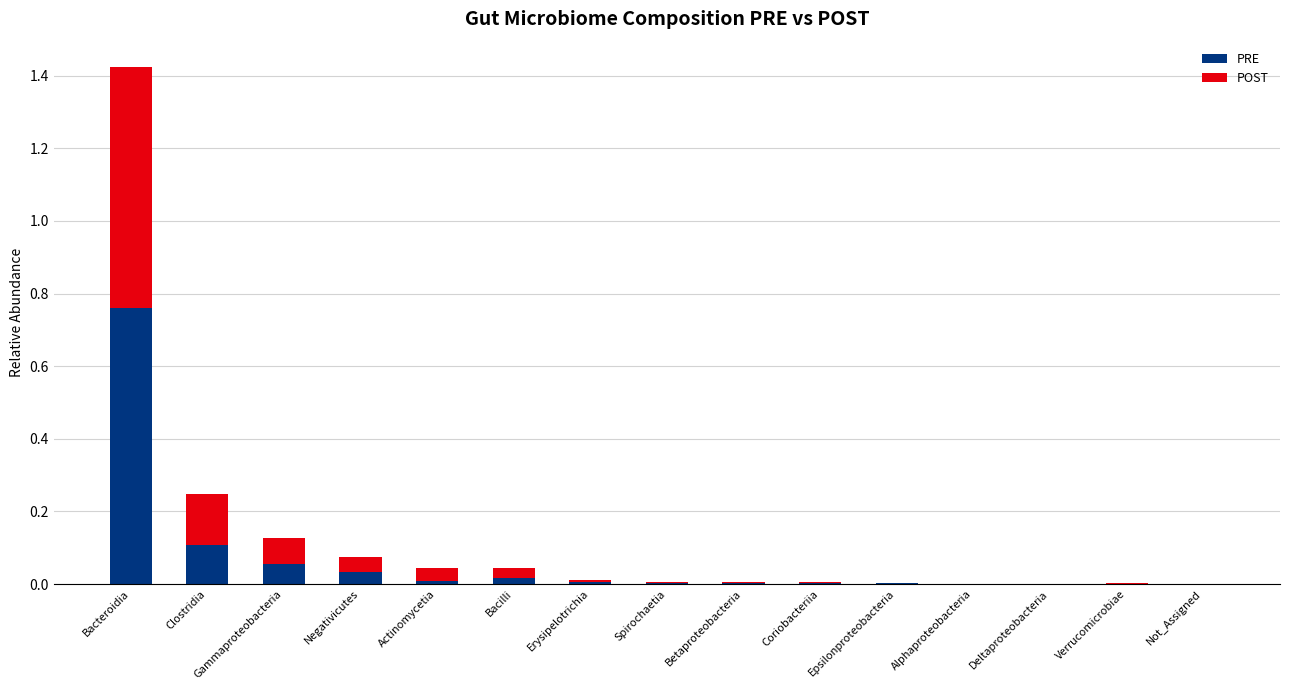

What is the sum of all PRE values?

1.0